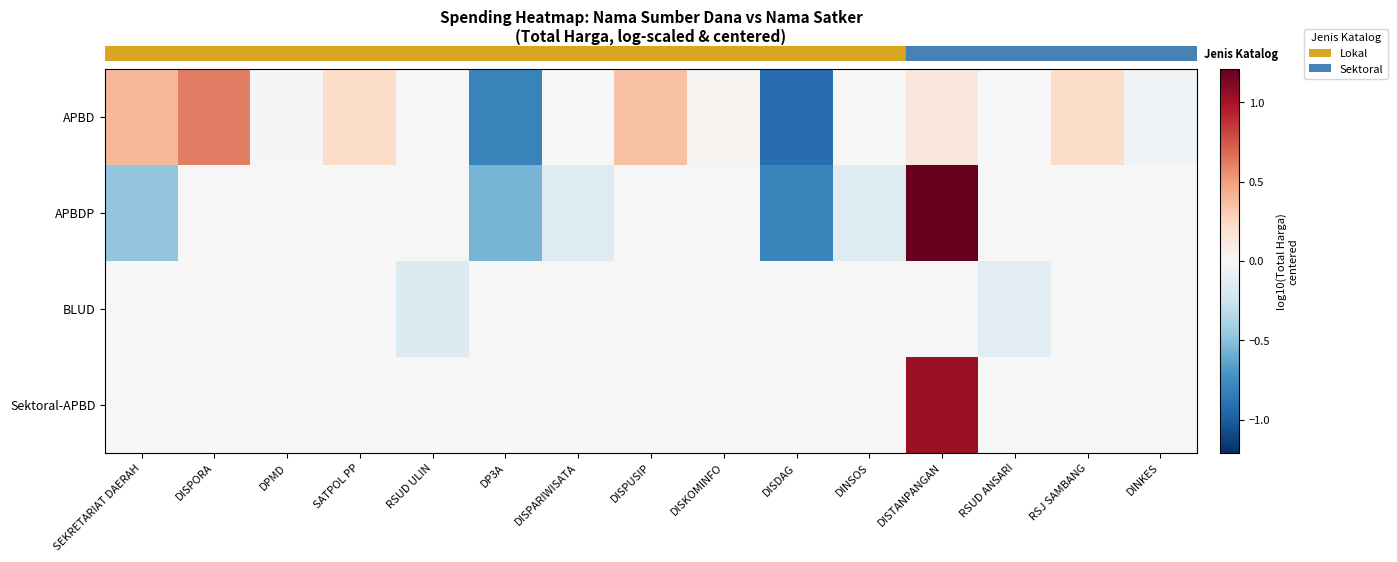

At which category is the sum across all series the highest?

DISTANPANGAN